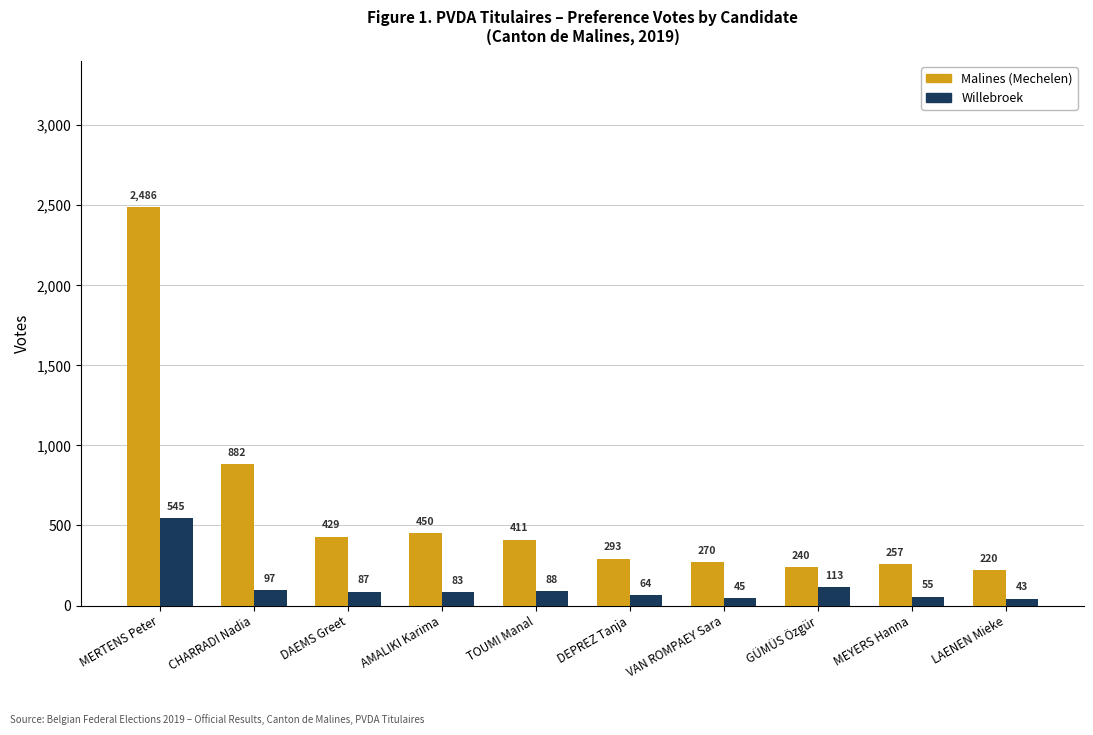

How many bars are there in total?

20